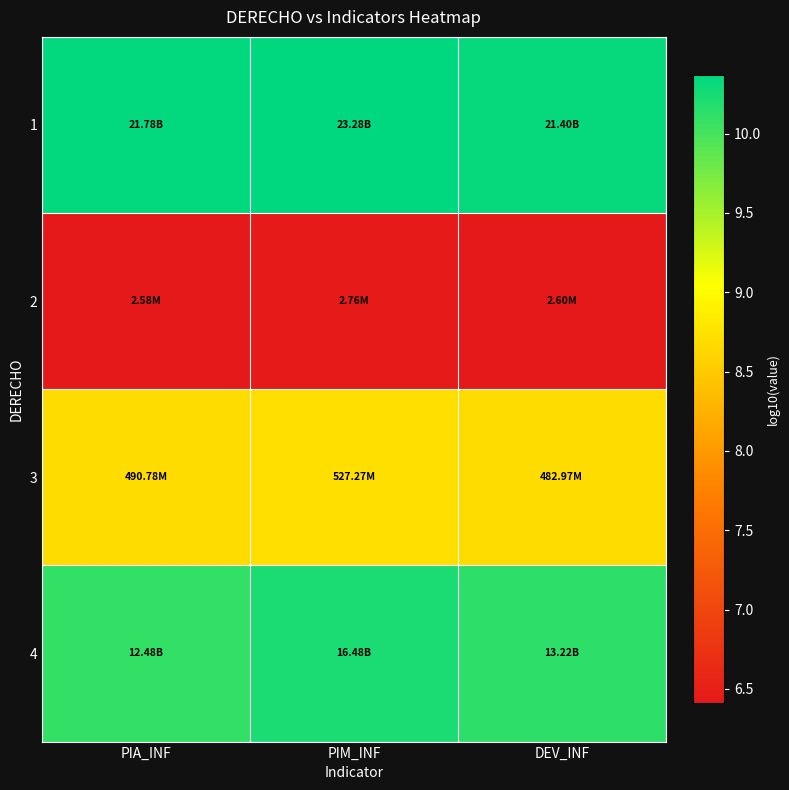

At which category does the chart reach its minimum across all series?

PIA_INF